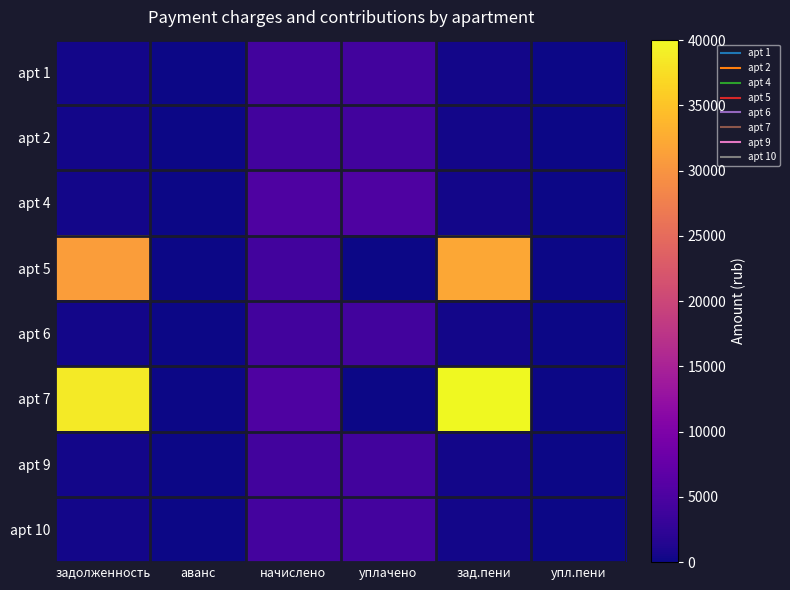

What is the total value across all series at зад.пени?

74327.9